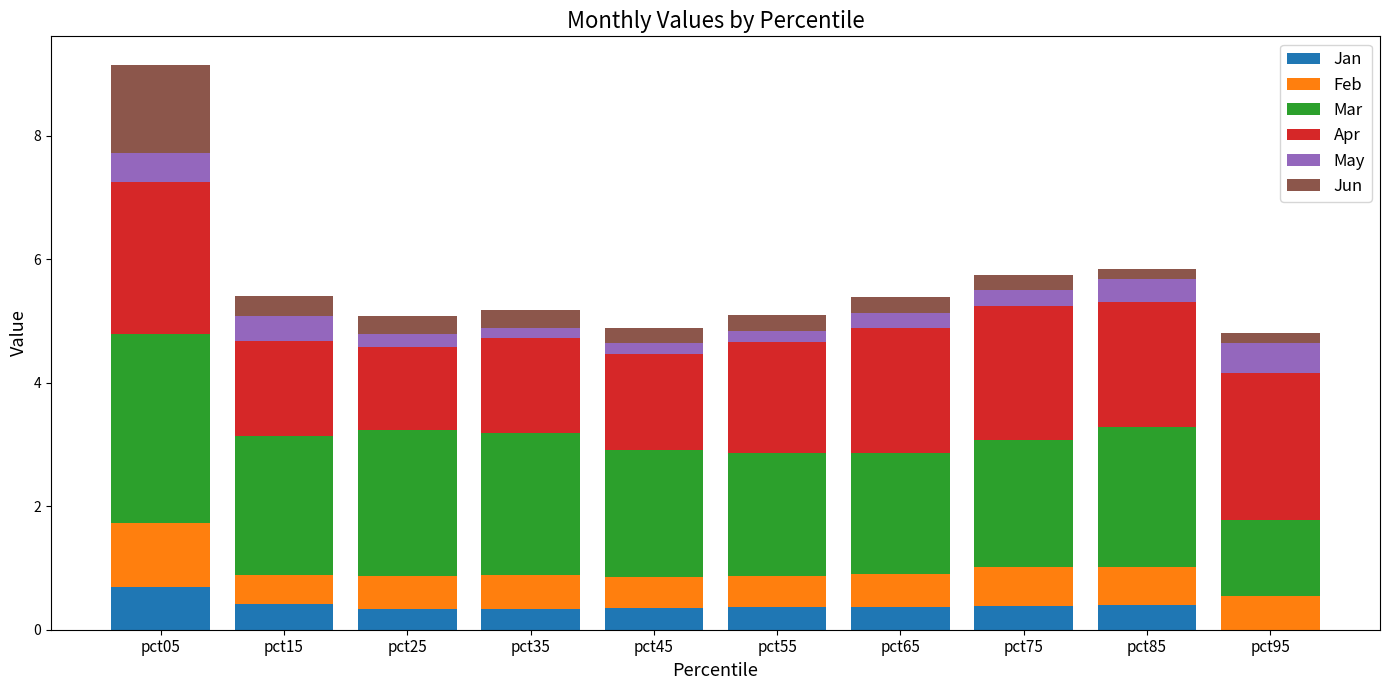

Which category has the highest value in the Jan series?

pct05